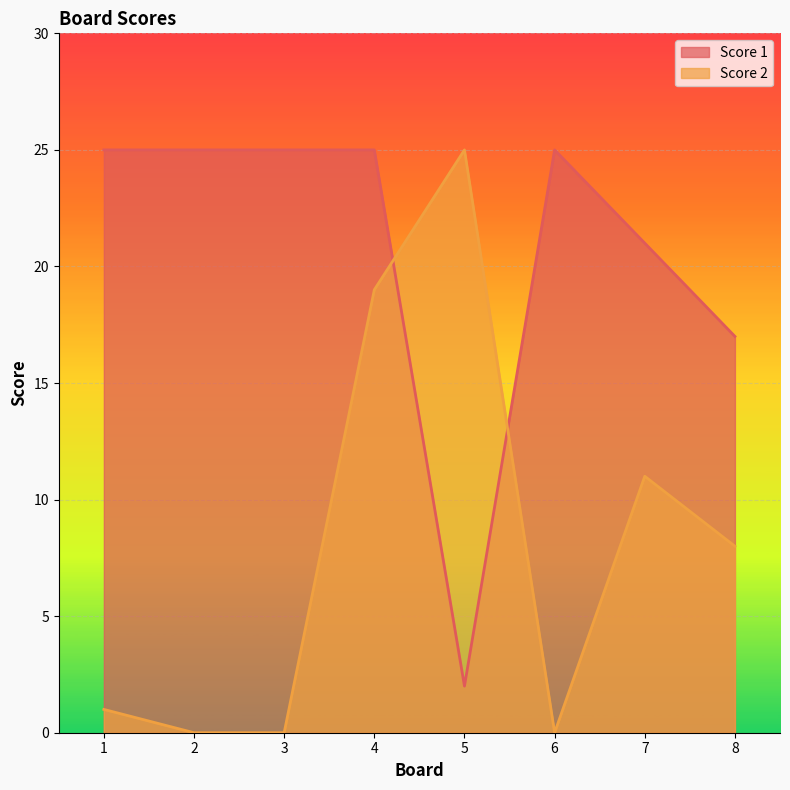

Does the chart display data point markers on the line(s)?

No